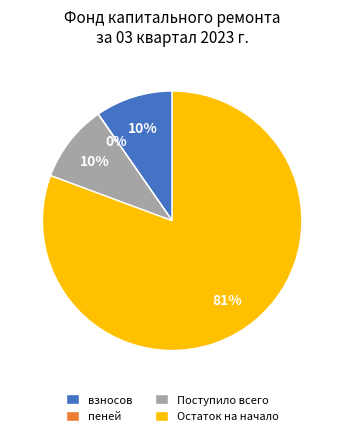

What is the majority slice?

Остаток на начало